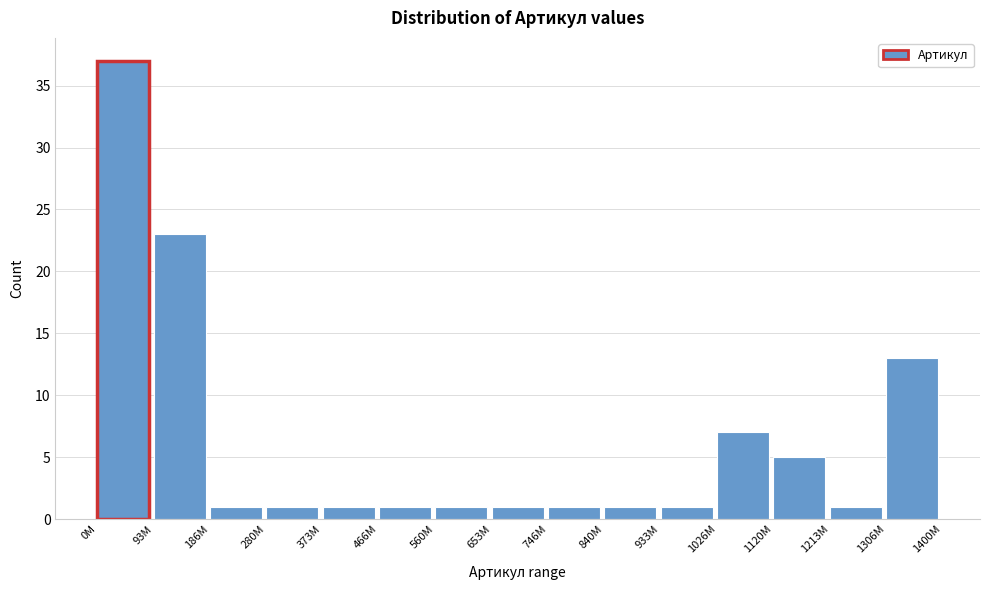

Reading right to left, list all the values displayed in this chart.

1306M=13	1213M=1	1120M=5	1026M=7	933M=1	840M=1	746M=1	653M=1	560M=1	466M=1	373M=1	280M=1	186M=1	93M=23	0M=37